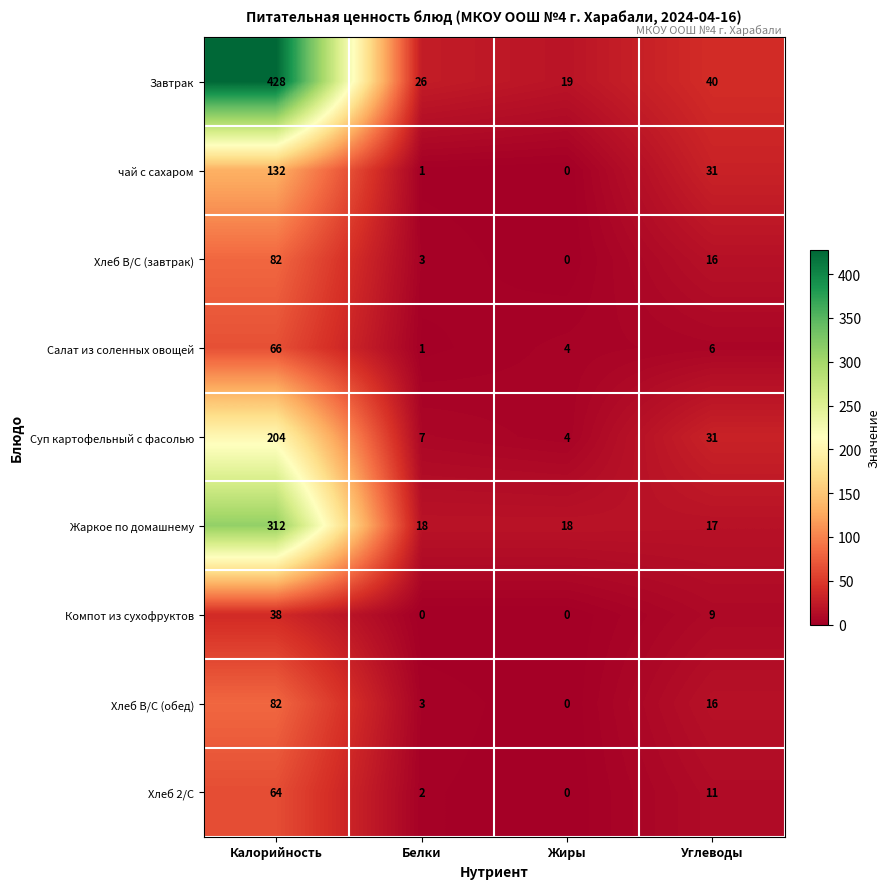

List the labels in order of Суп картофельный с фасолью value, smallest first.

Жиры, Белки, Углеводы, Калорийность